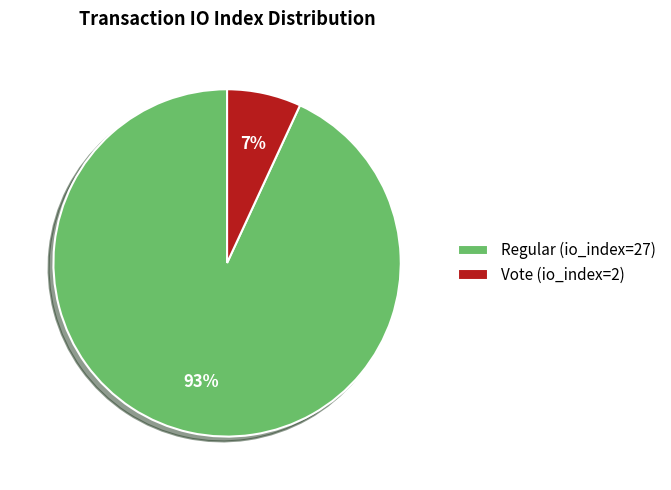

Count the number of slices in the pie.

2